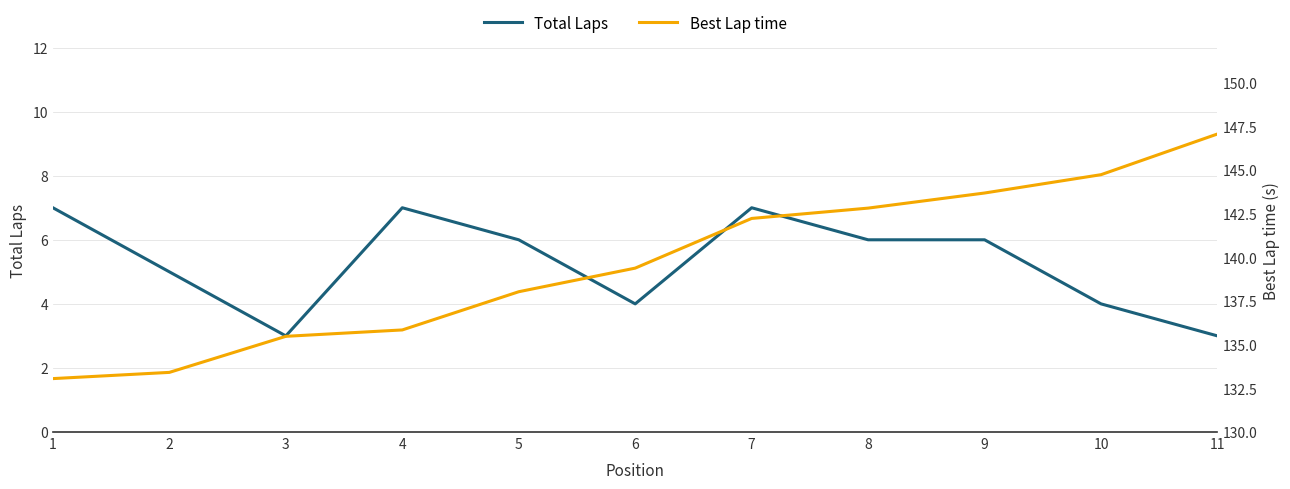

The value of Total Laps at 5 is 6.0. True or false?

True